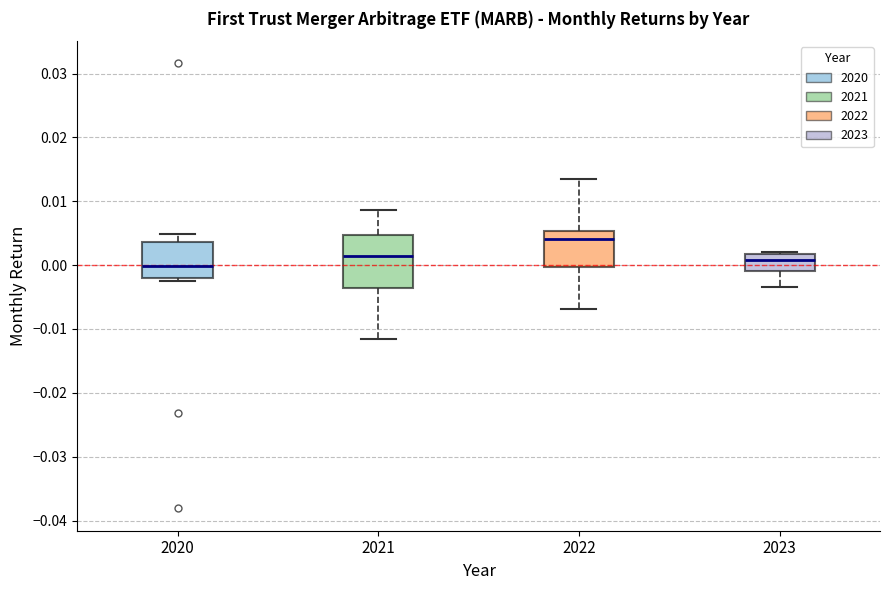

Reading left to right, read every box against the y-axis: the position of its median line, the range the box covers, and the ends of its whiskers. The values are not printed on the chart, so give them approximately, as read against the axis.

2020: median 0.000, box -0.002 to 0.004, whiskers -0.003 to 0.005
2021: median 0.001, box -0.004 to 0.005, whiskers -0.012 to 0.009
2022: median 0.004, box 0.000 to 0.005, whiskers -0.007 to 0.013
2023: median 0.001, box -0.001 to 0.002, whiskers -0.003 to 0.002 (just above the box's upper edge)